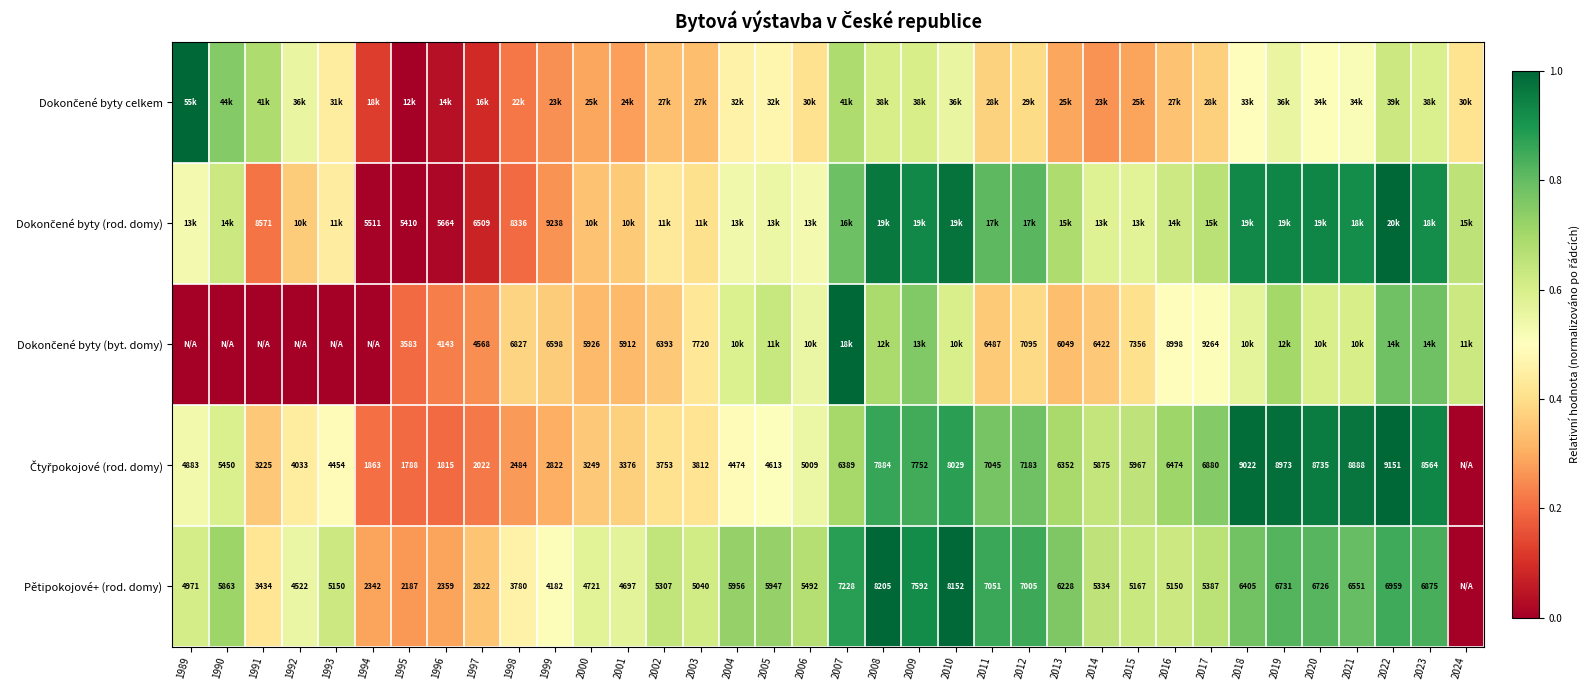

At which label does Dokončené byty celkem reach its peak?

1989